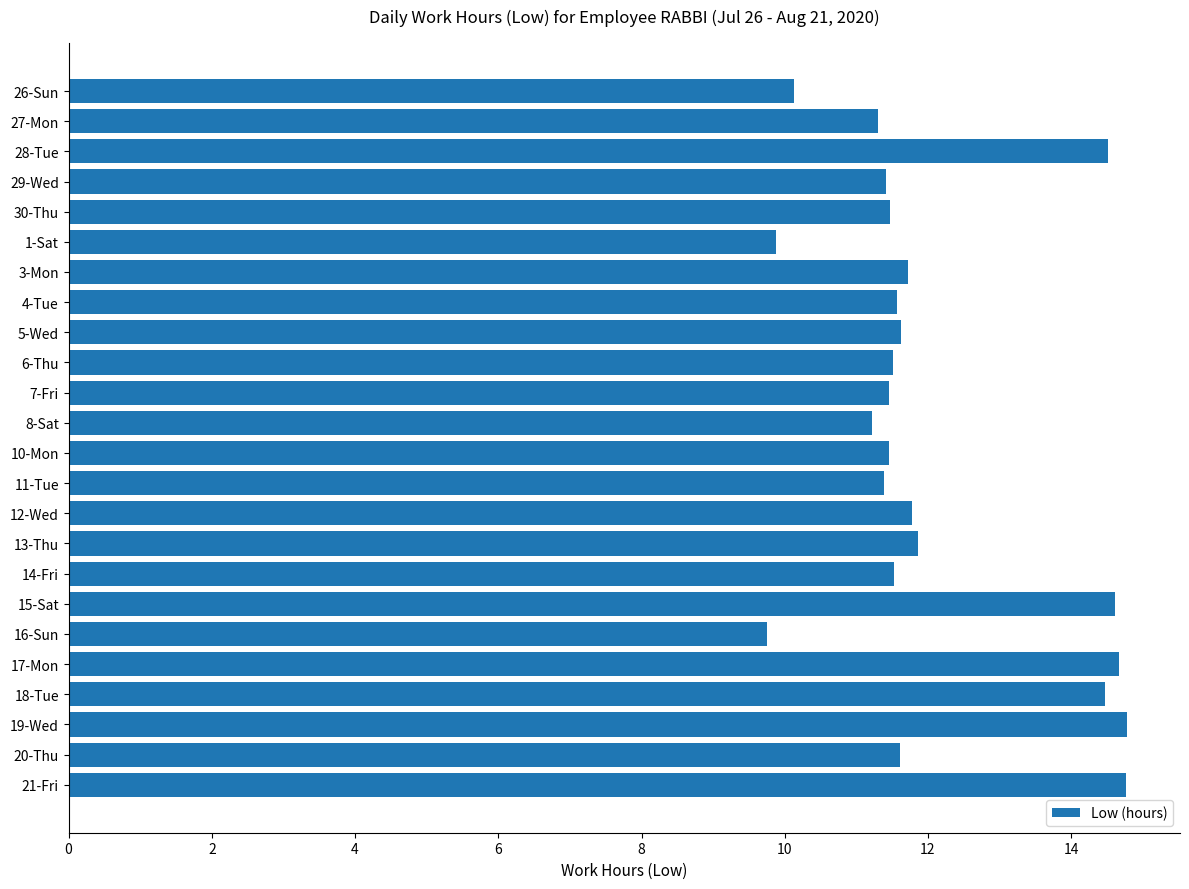

How many distinct data groups are displayed?

1